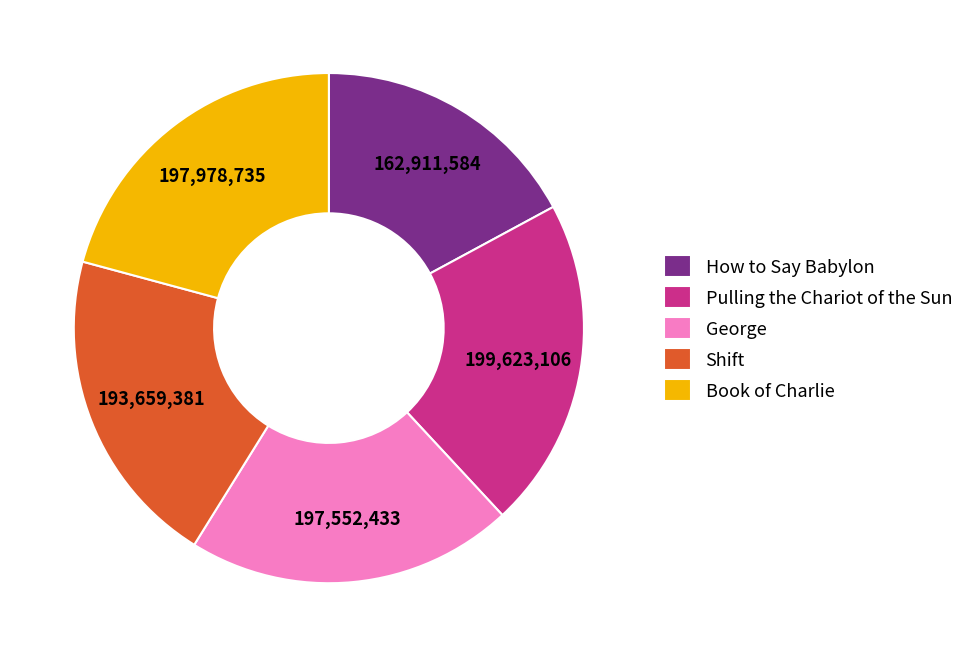

Which has a higher value, How to Say Babylon or Pulling the Chariot of the Sun?

Pulling the Chariot of the Sun